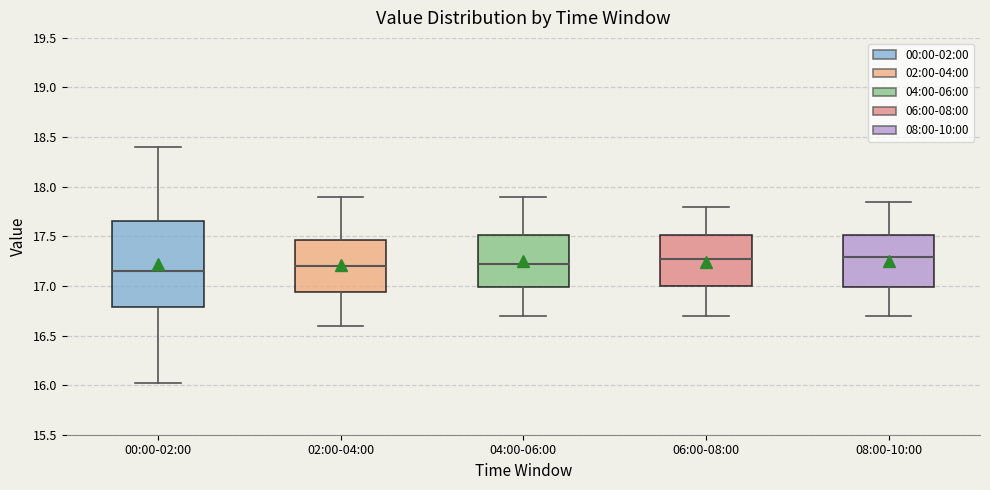

Reading left to right, transcribe this box plot: for each box, give where its median line is, the range the box spans, and where its two whiskers end, as read against the y-axis. The values are not printed on the chart, so give them approximately, as read against the axis.

00:00-02:00: median 17.15, box 16.80 to 17.65, whiskers 16.00 to 18.40
02:00-04:00: median 17.20, box 16.95 to 17.45, whiskers 16.60 to 17.90
04:00-06:00: median 17.25, box 17.00 to 17.50, whiskers 16.70 to 17.90
06:00-08:00: median 17.30, box 17.00 to 17.50, whiskers 16.70 to 17.80
08:00-10:00: median 17.30, box 17.00 to 17.50, whiskers 16.70 to 17.85